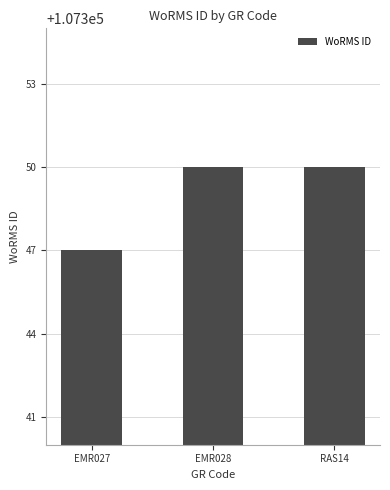

Which category has the lowest value across all series?

EMR027